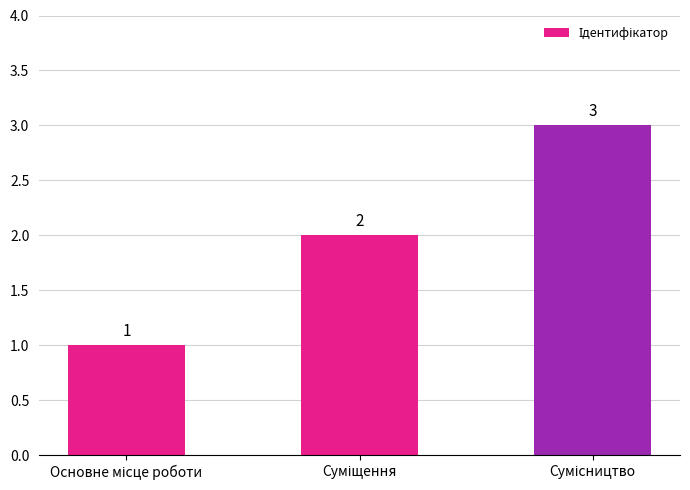

What is the value of the 2nd bar from the left?

2